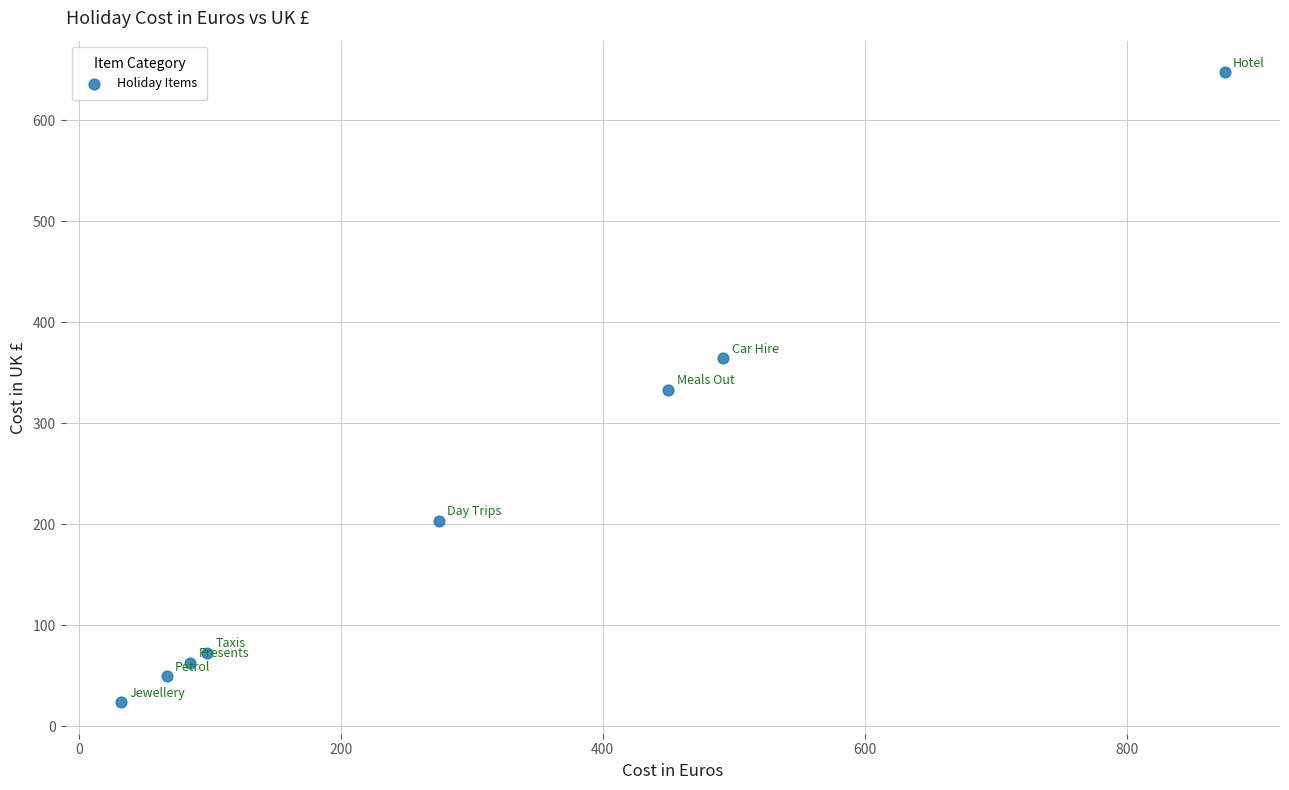

What is the range of X values (max minus min)?

843.0